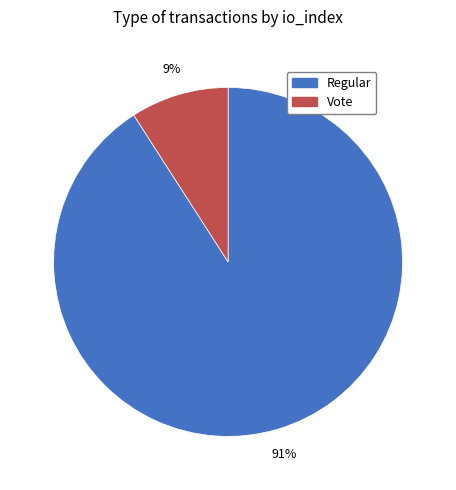

To the nearest percent, what is the combined percentage of Regular and Vote?

100%